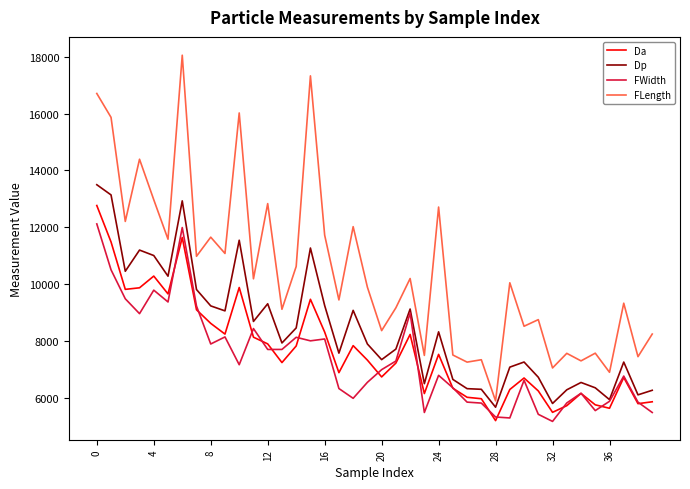

What is the average value of the Dp series?

8424.9